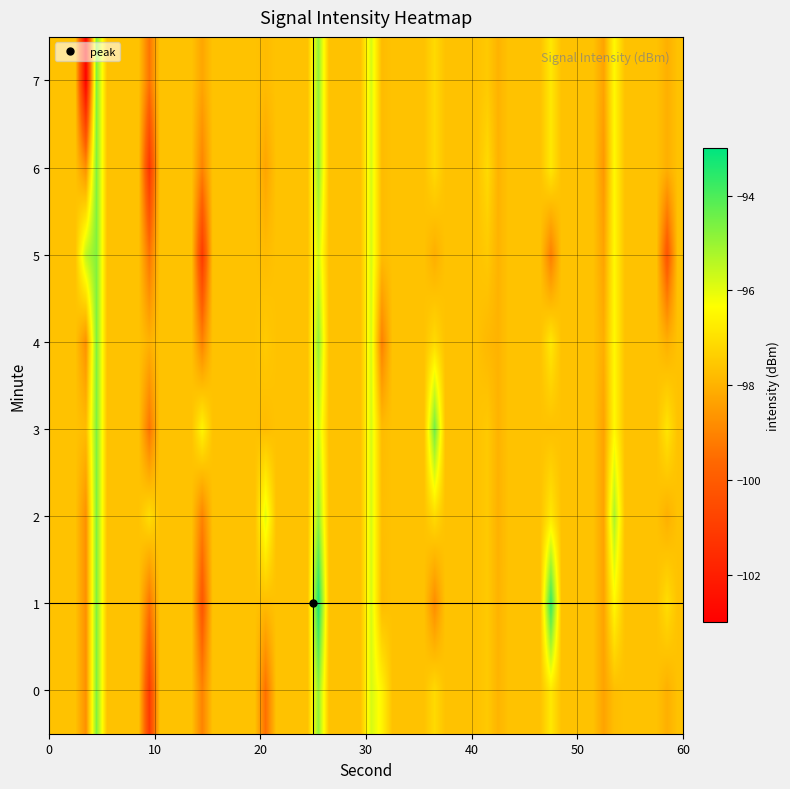

Which series has the widest spread of values?

6